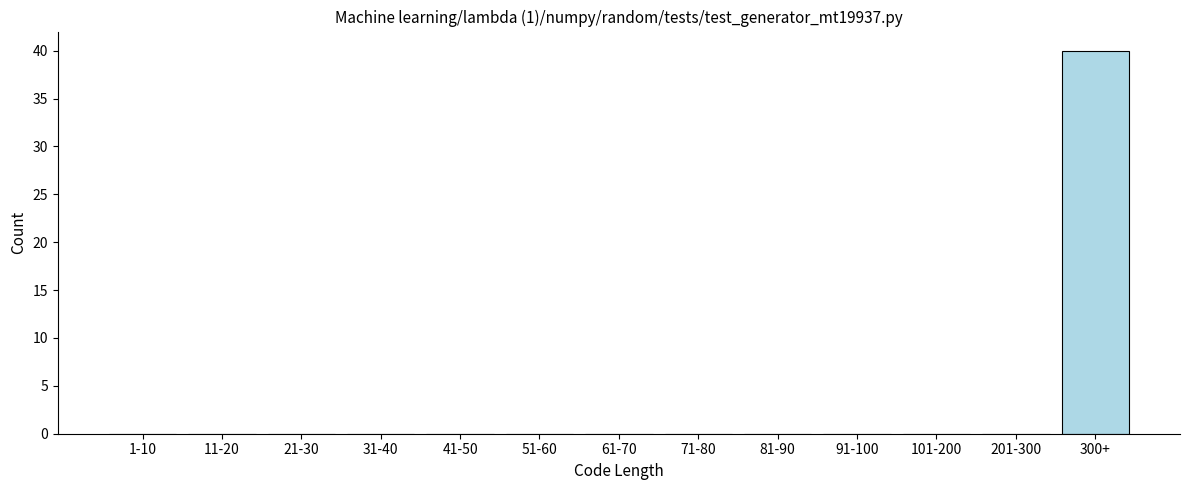

Reading left to right, extract all data points from this chart.

1-10=0	11-20=0	21-30=0	31-40=0	41-50=0	51-60=0	61-70=0	71-80=0	81-90=0	91-100=0	101-200=0	201-300=0	300+=40